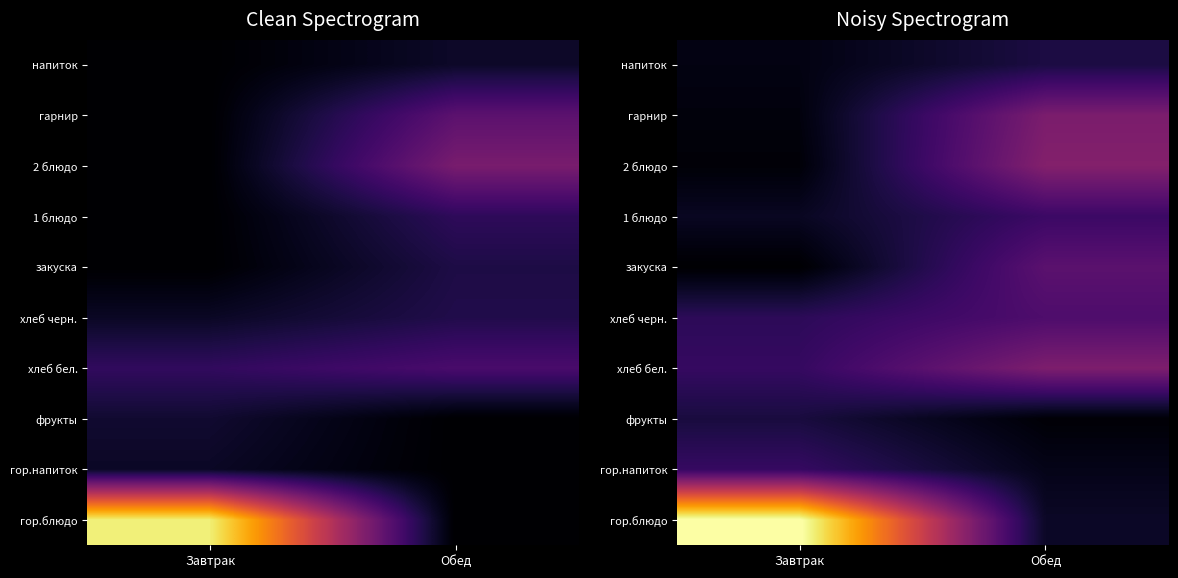

True or false: 2 блюдо has a value of 325.3 at Обед.

False